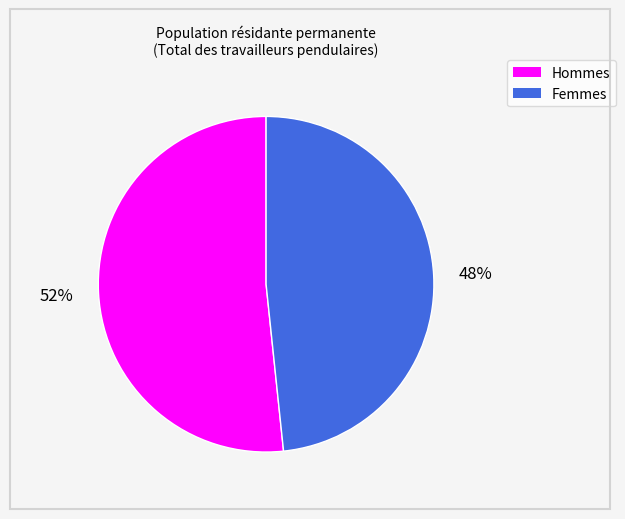

Count the number of slices in the pie.

2